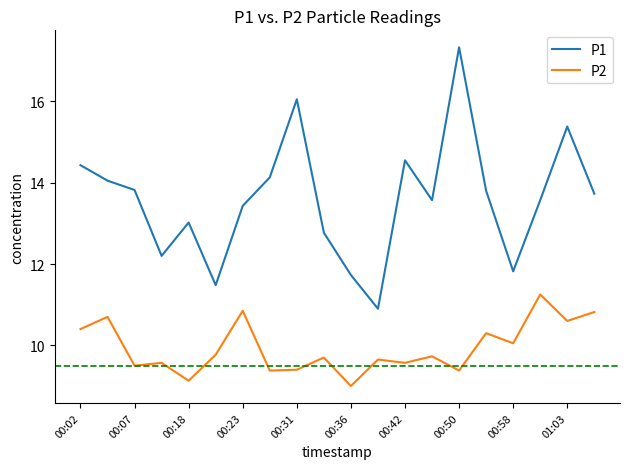

What is the minimum value for P1?

10.9